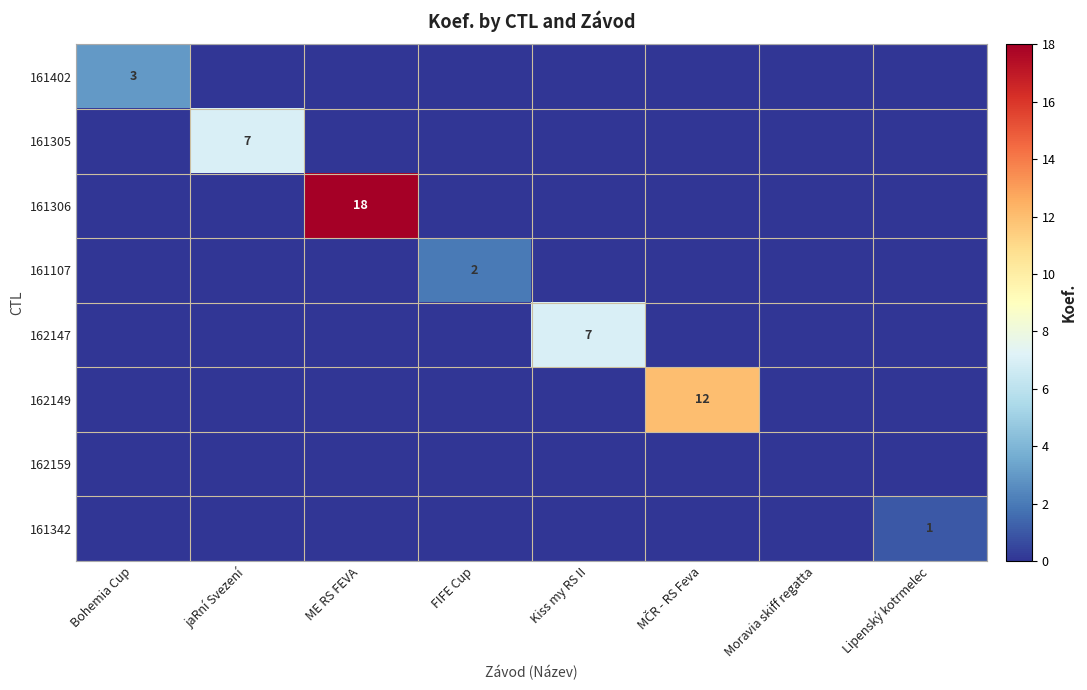

How many categories are shown in the chart?

8